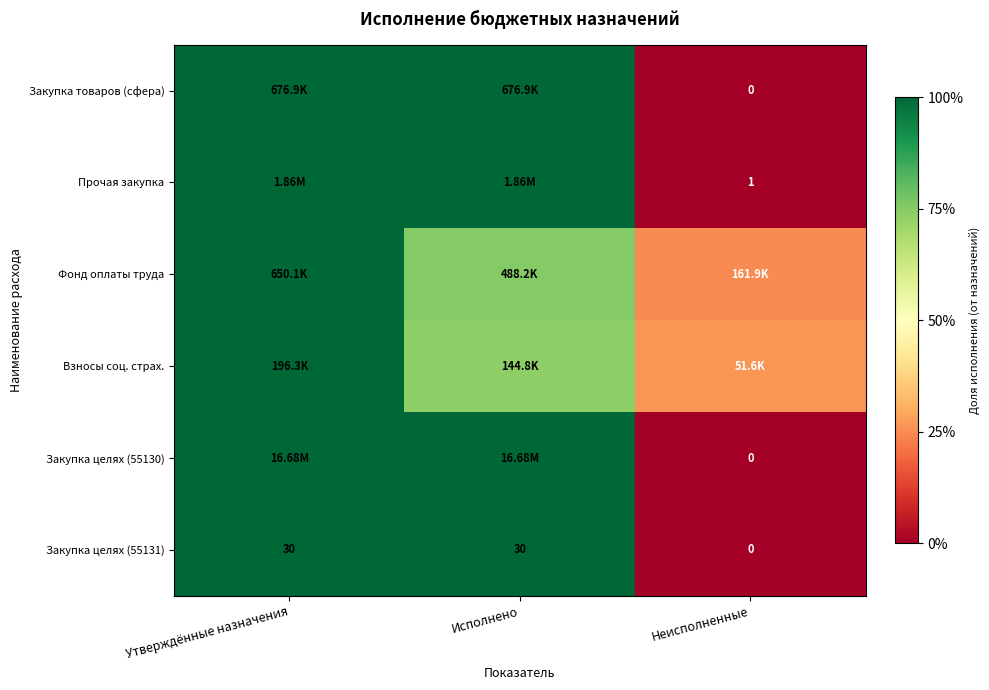

Rank the series at Неисполненные from highest to lowest value.

Взносы соц. страх., Фонд оплаты труда, Прочая закупка, Закупка товаров (сфера), Закупка целях (55130), Закупка целях (55131)